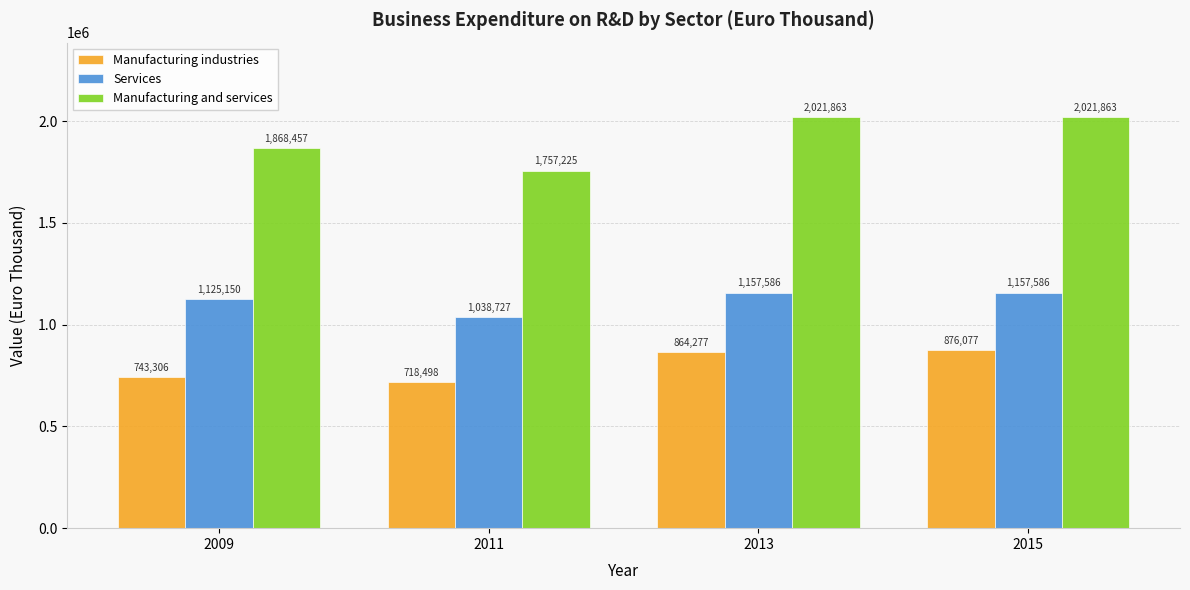

What are all the series names shown in the legend?

Manufacturing industries, Services, Manufacturing and services